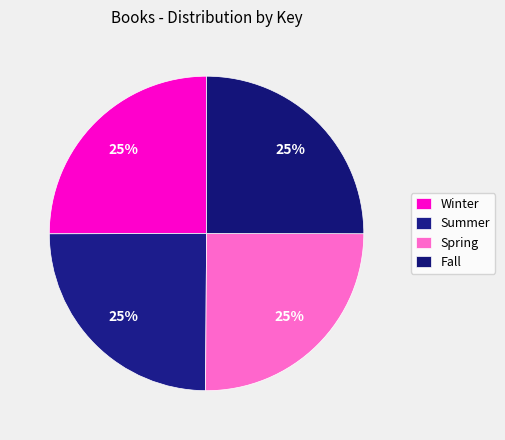

What is the largest slice in the pie chart?

Spring